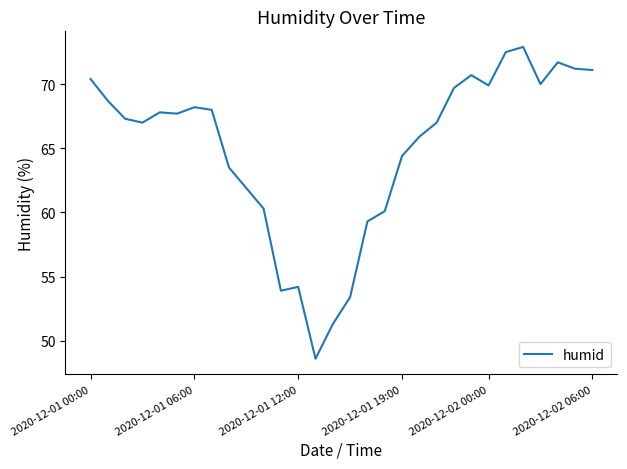

What is the minimum value shown in the chart?

48.6